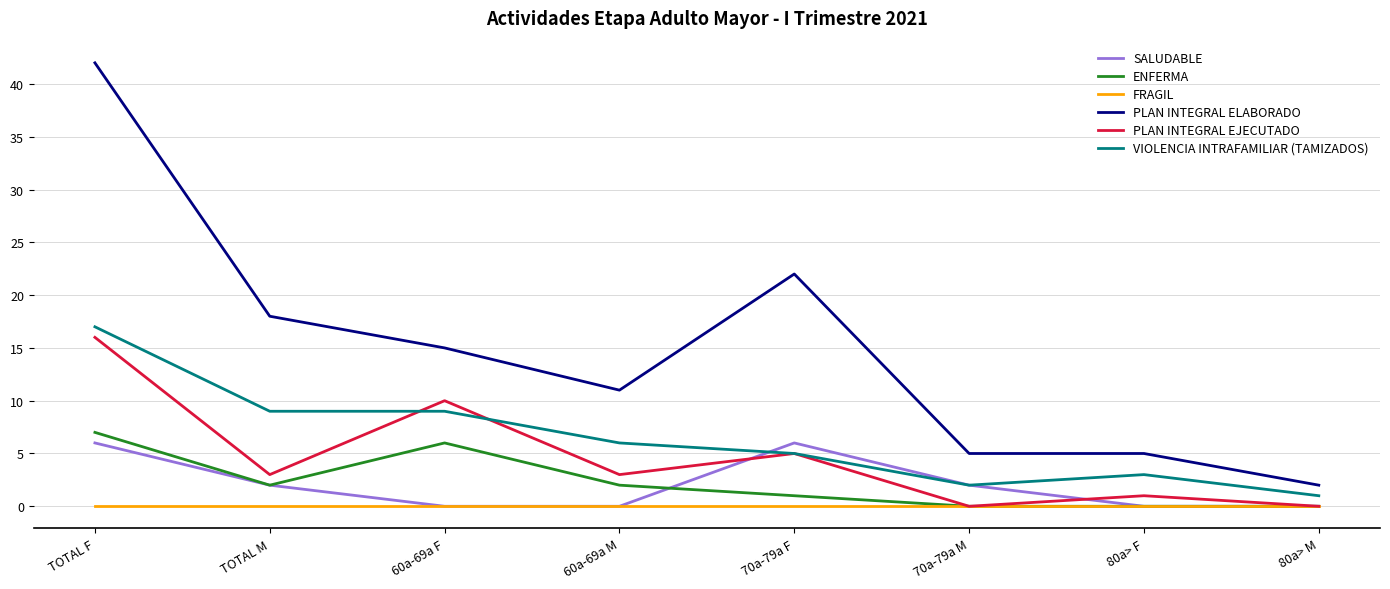

The VIOLENCIA INTRAFAMILIAR (TAMIZADOS) series shows 5 at 70a-79a F. True or false?

True